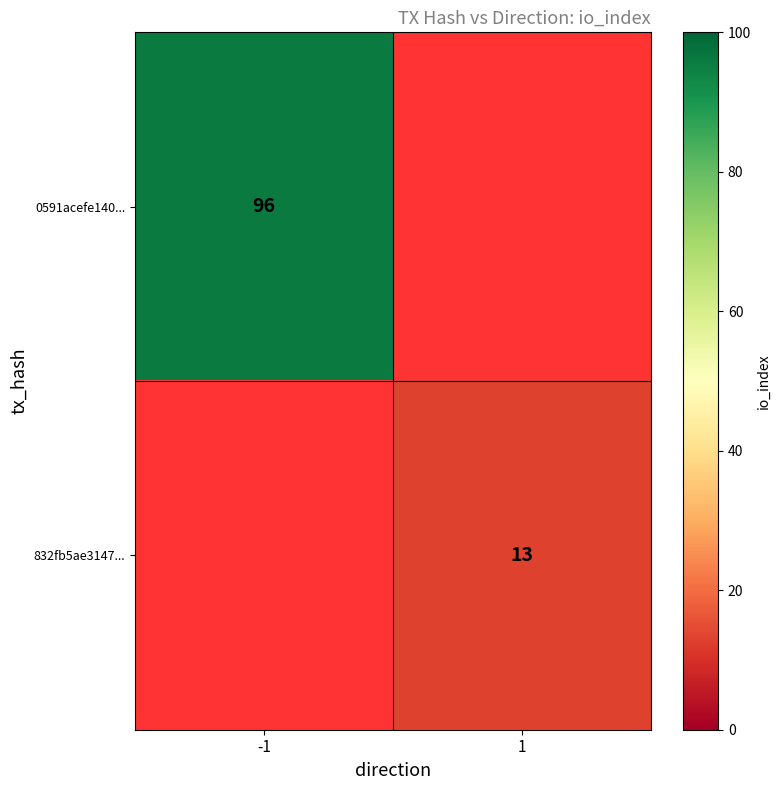

Which category has the lowest value across all series?

1